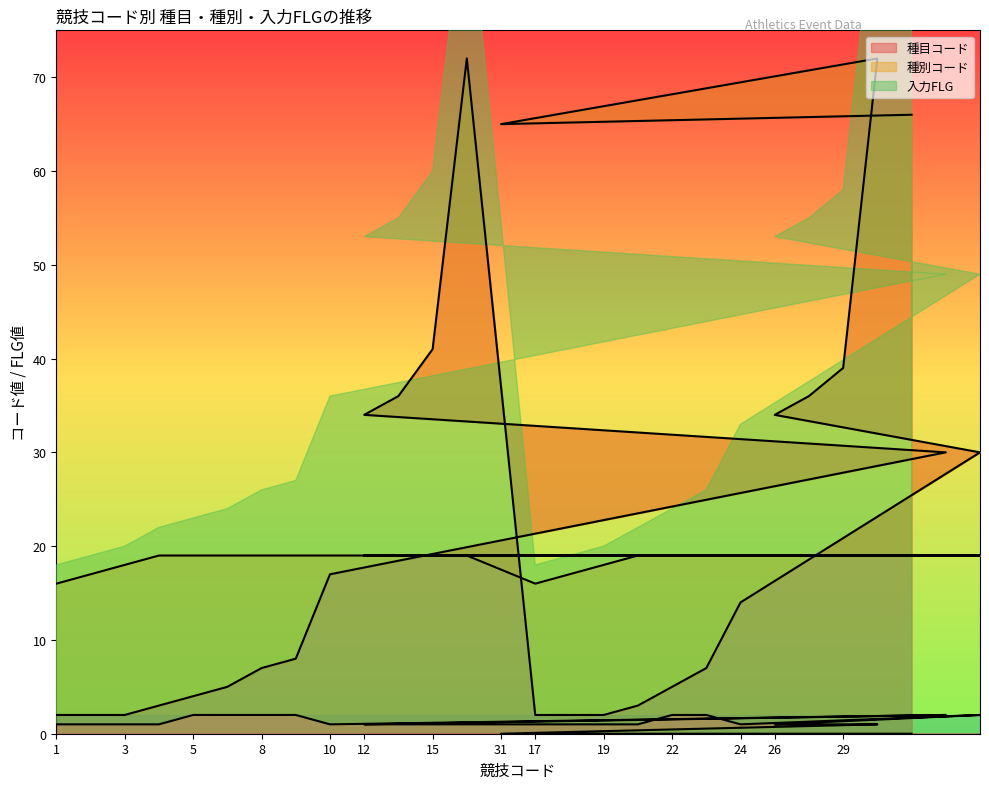

Which series has the largest range (max minus min)?

種目コード